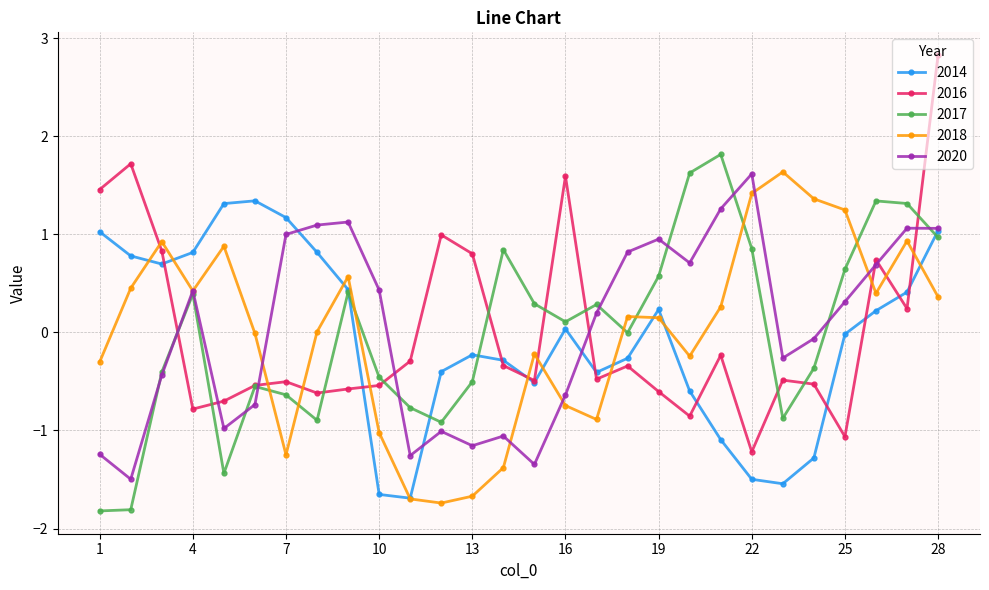

True or false: 2018 and 2016 cross at least once.

True